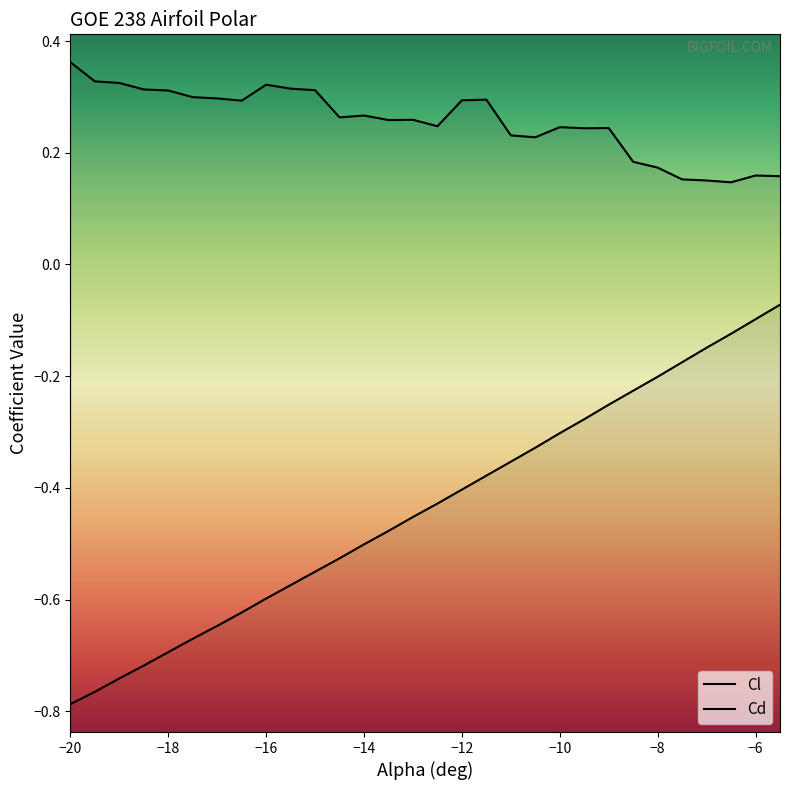

The value of Cl at -10 is -0.1. True or false?

False